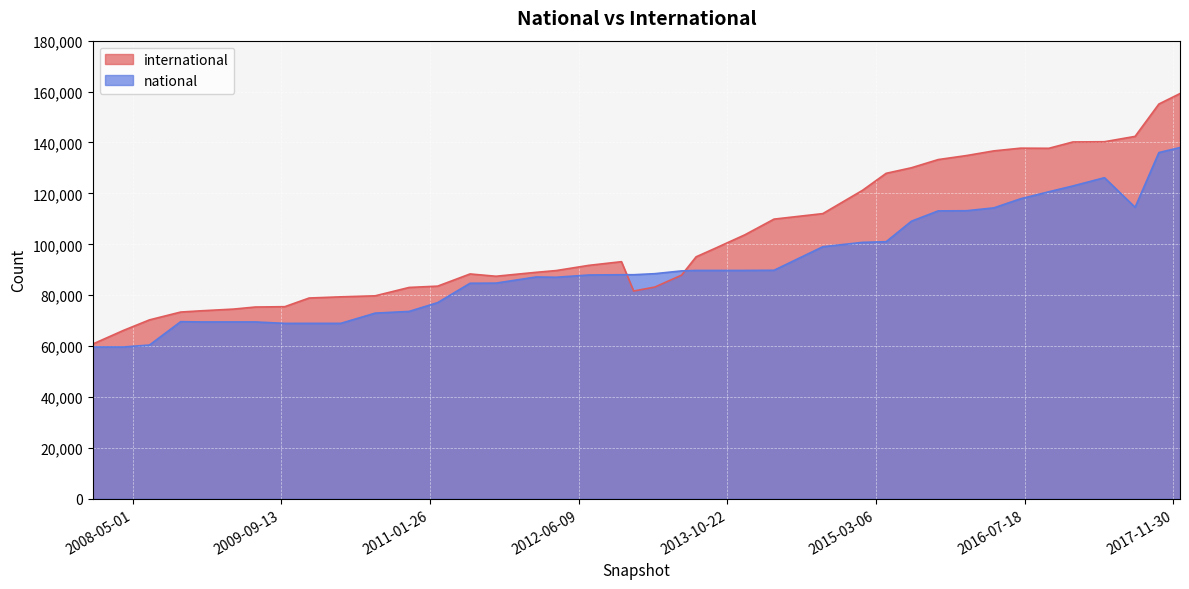

What is the smallest value displayed?

59658